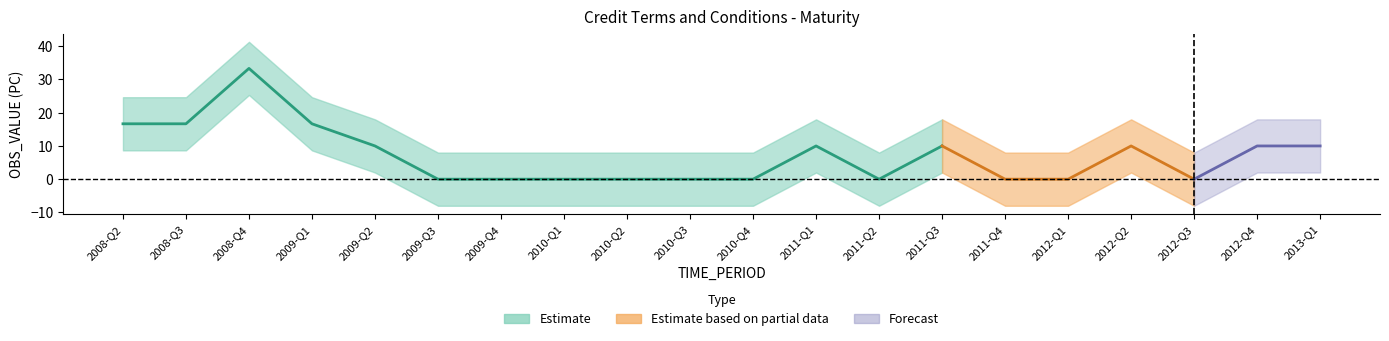

Between 2008-Q2 and 2012-Q2, which series saw the biggest shift?

Estimate